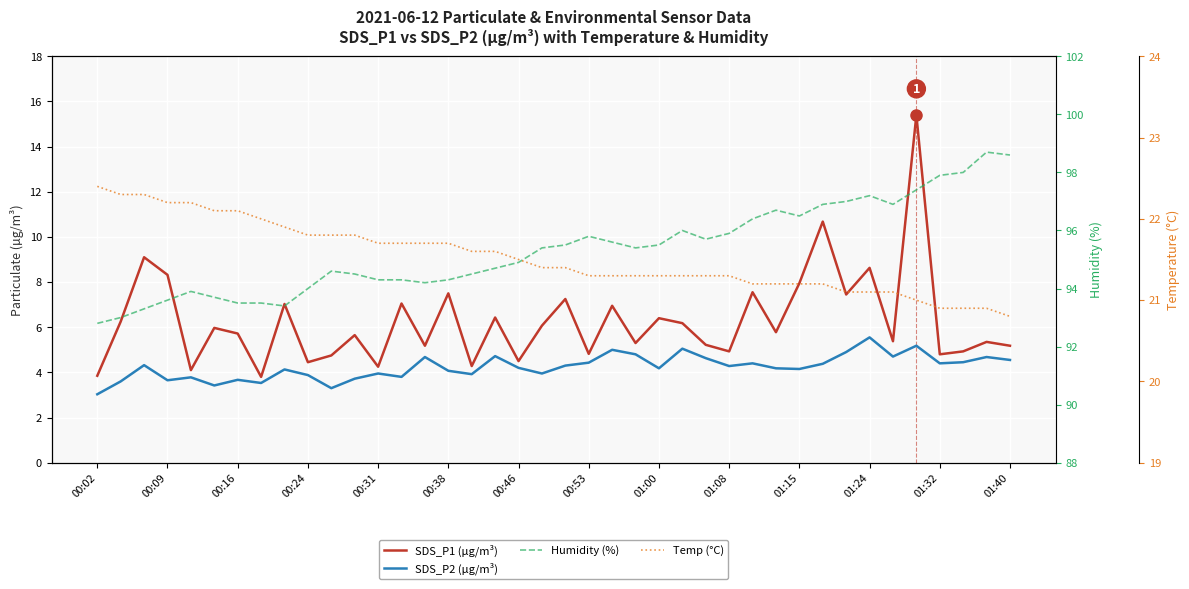

Rank the series at 01:08 from lowest to highest value.

SDS_P2 (µg/m³), SDS_P1 (µg/m³), Temp (°C), Humidity (%)